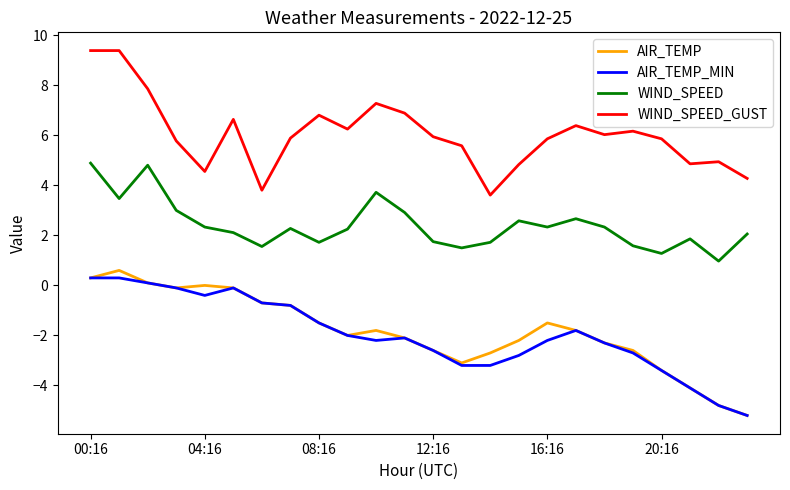

True or false: AIR_TEMP_MIN and WIND_SPEED_GUST cross at least once.

False